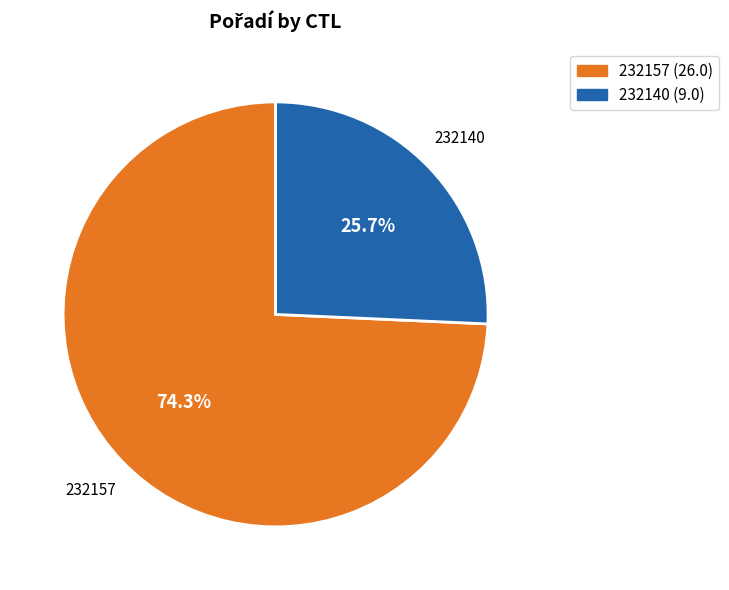

What is the largest slice in the pie chart?

232157